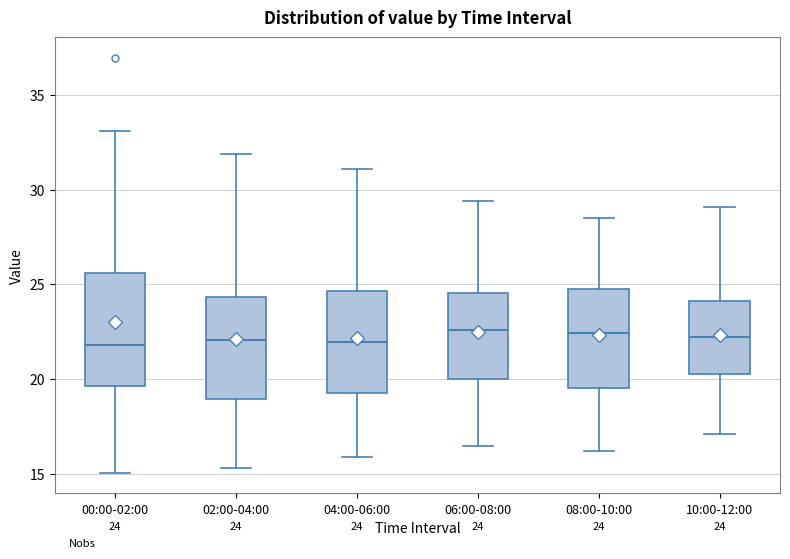

Comparing the boxes themselves (not the whiskers), which one is the tallest?

00:00-02:00